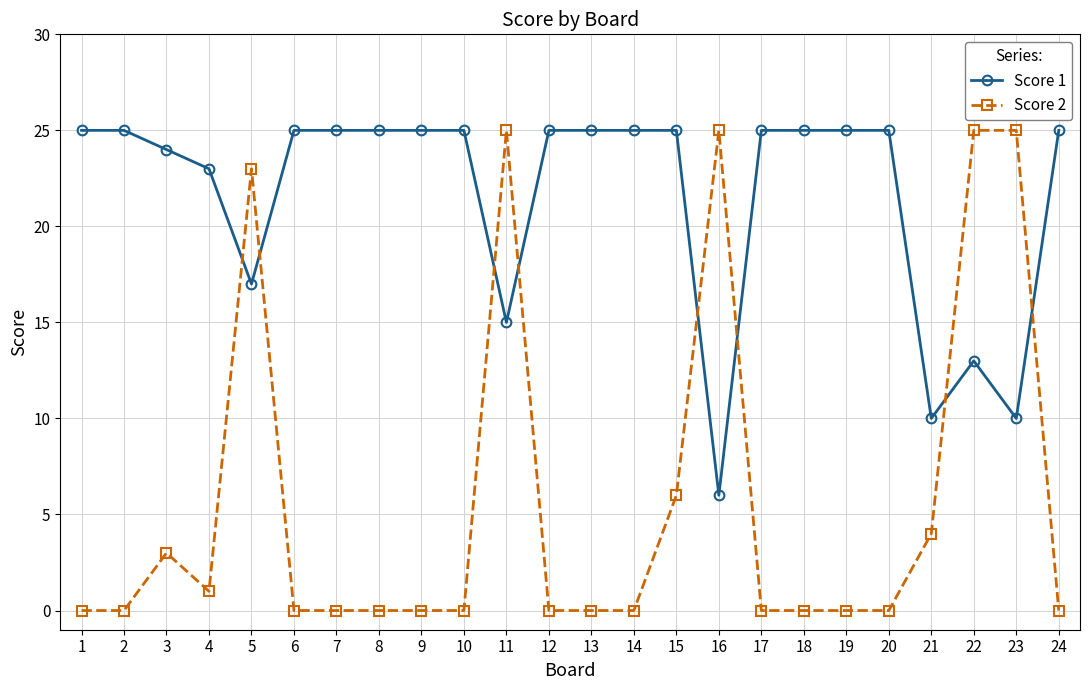

List the series in order of their overall mean, highest first.

Score 1, Score 2